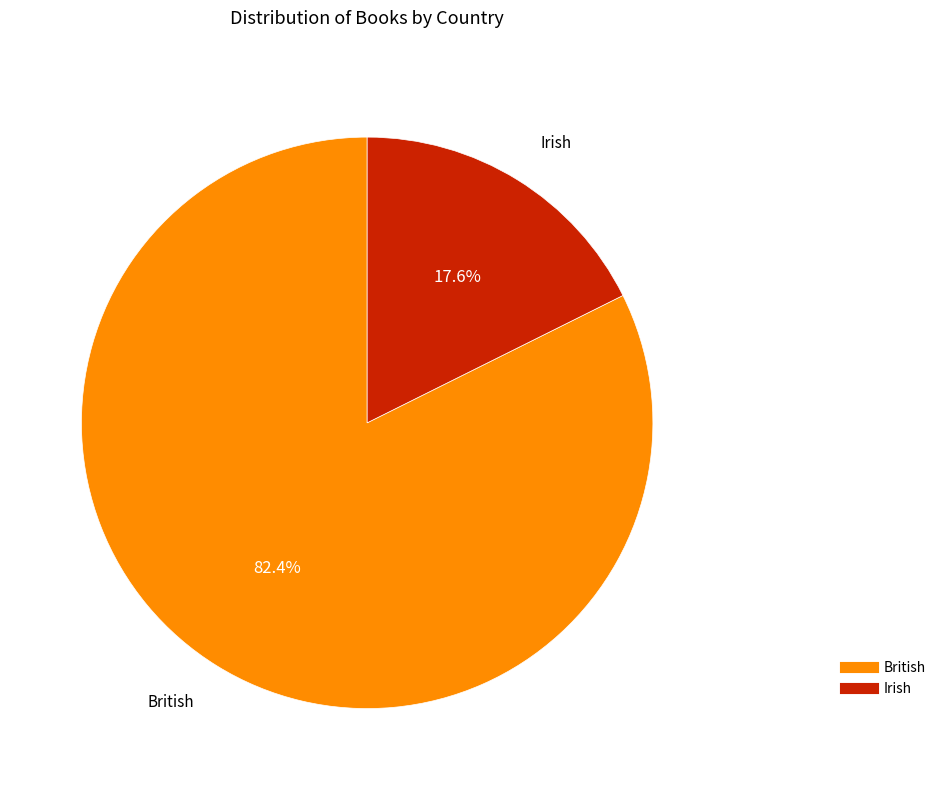

Combined, what portion of the pie is British and Irish?

100.0%